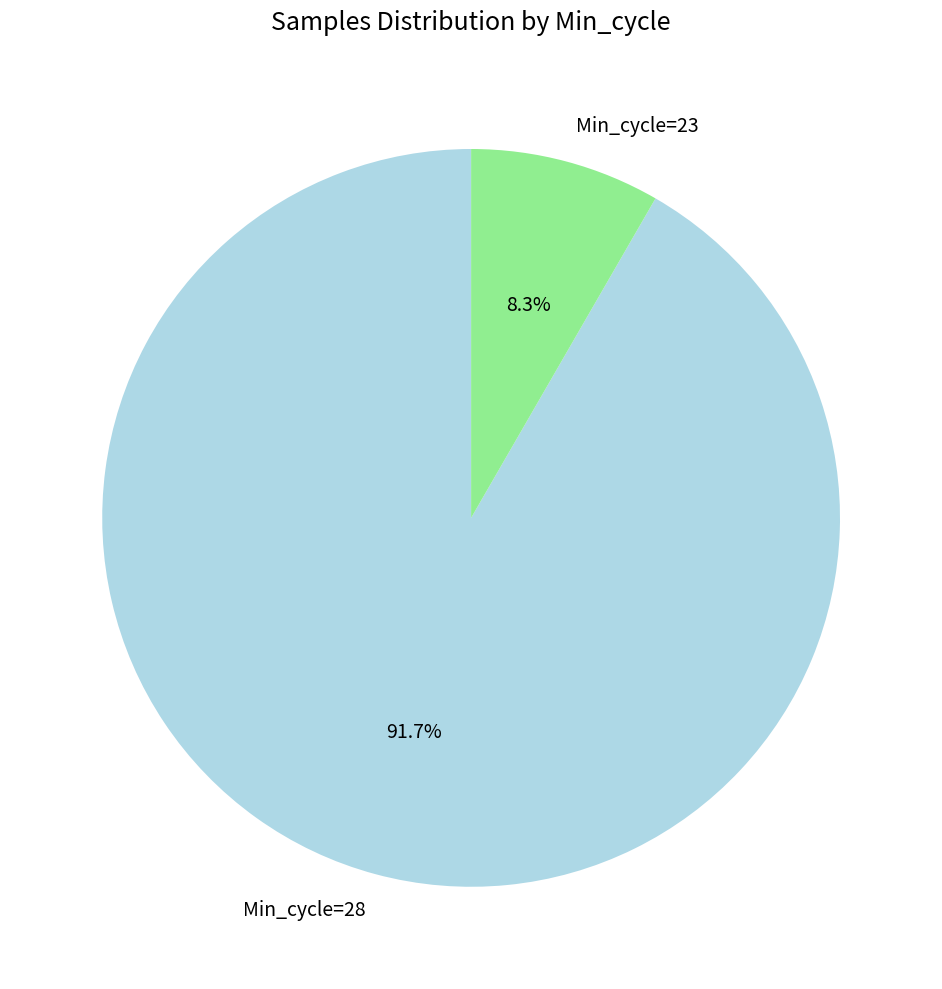

Count the number of slices in the pie.

2